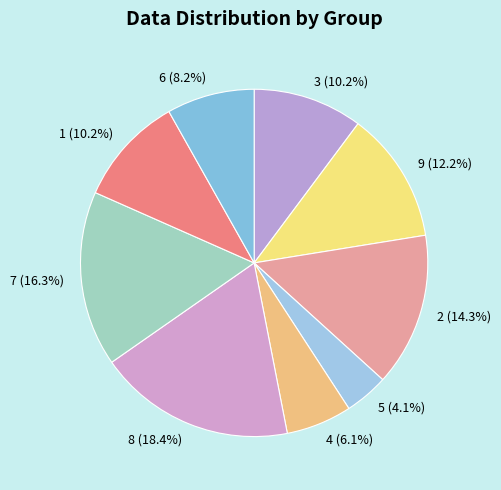

Which category has the biggest portion of the pie?

8